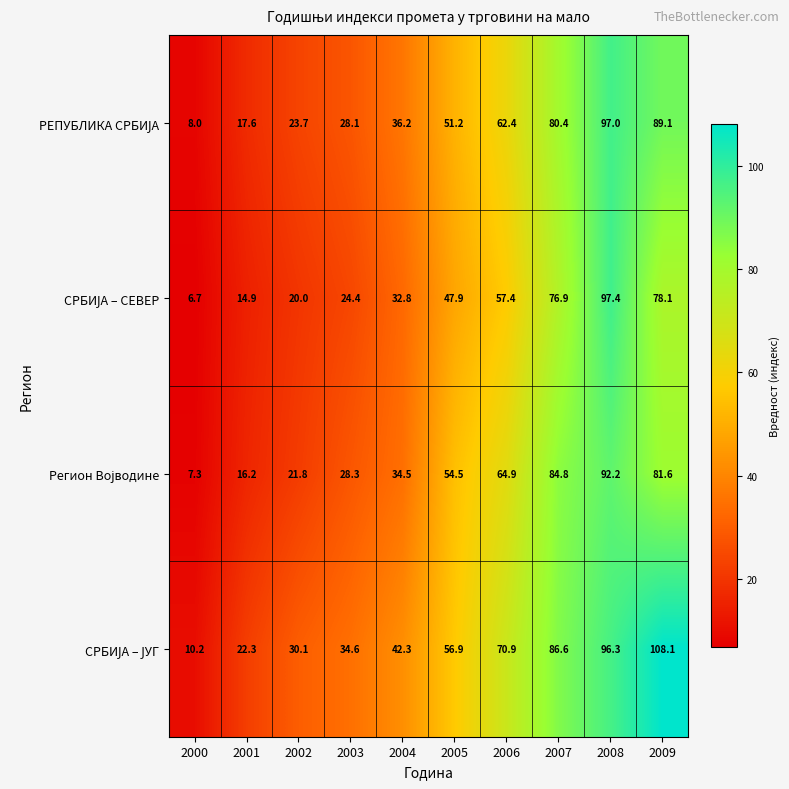

What is the smallest value displayed?

6.7